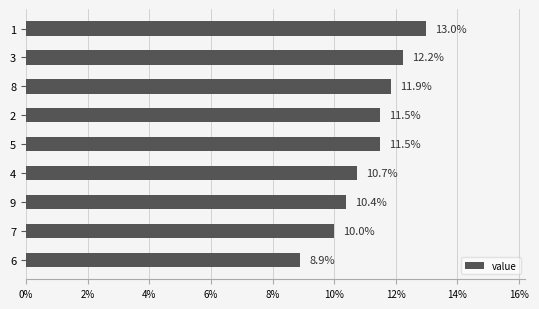

Reading bottom to top, extract all data points from this chart.

8.9	10.0	10.4	10.7	11.5	11.5	11.9	12.2	13.0